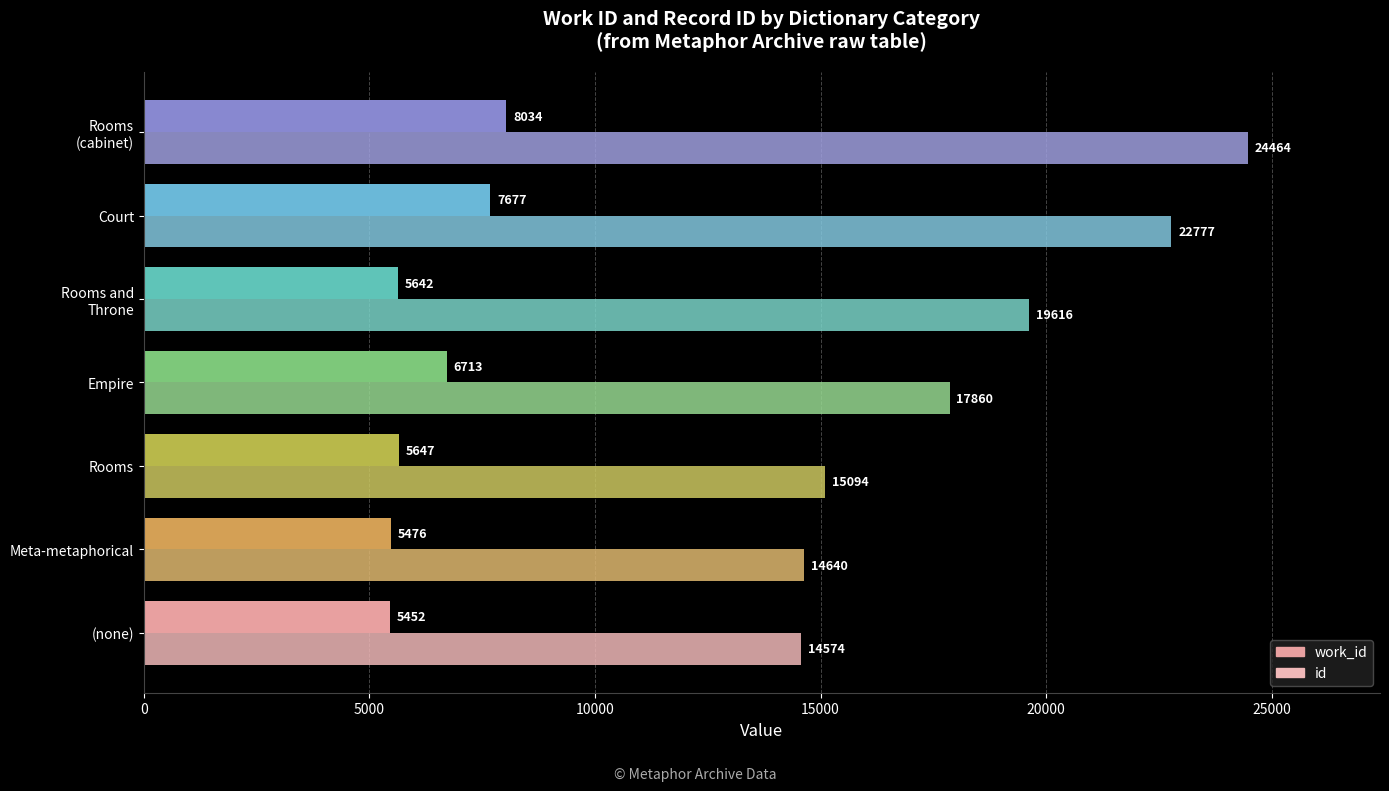

List the labels in order of id value, smallest first.

(none), Meta-metaphorical, Rooms, Empire, Rooms and
Throne, Court, Rooms
(cabinet)